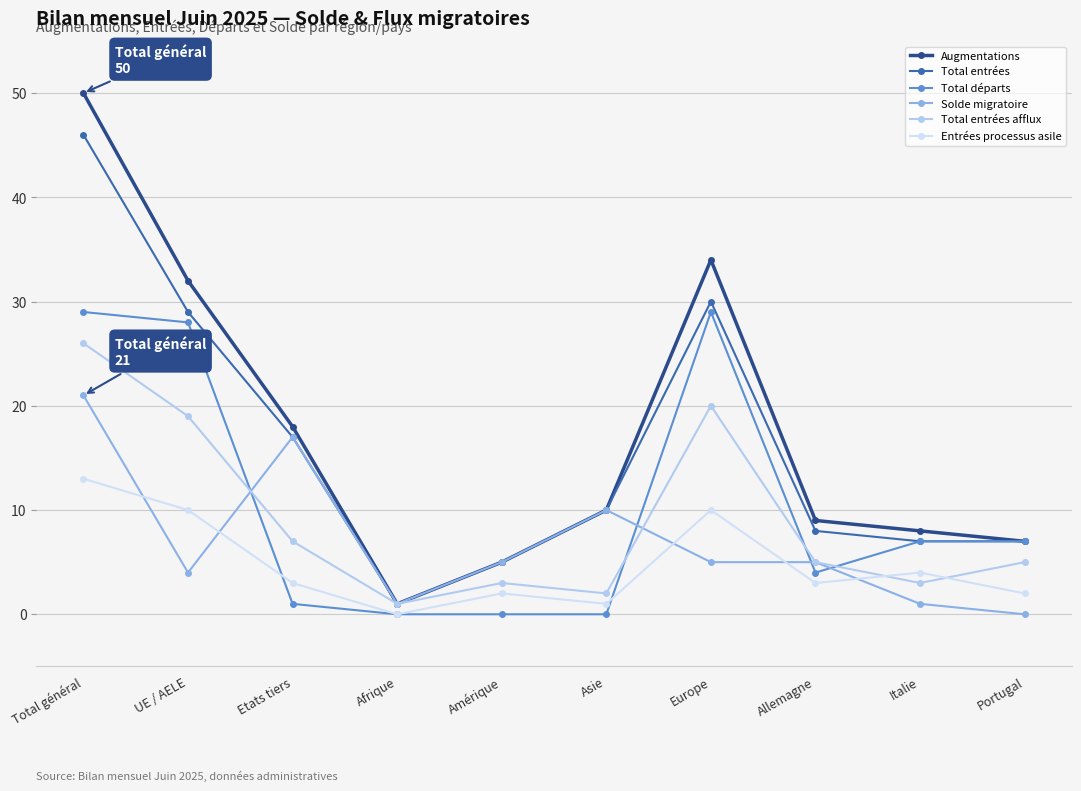

Reading left to right, transcribe all the data shown in this chart.

Augmentations: Total général=50	UE / AELE=32	Etats tiers=18	Afrique=1	Amérique=5	Asie=10	Europe=34	Allemagne=9	Italie=8	Portugal=7
Total entrées: Total général=46	UE / AELE=29	Etats tiers=17	Afrique=1	Amérique=5	Asie=10	Europe=30	Allemagne=8	Italie=7	Portugal=7
Total départs: Total général=29	UE / AELE=28	Etats tiers=1	Afrique=0	Amérique=0	Asie=0	Europe=29	Allemagne=4	Italie=7	Portugal=7
Solde migratoire: Total général=21	UE / AELE=4	Etats tiers=17	Afrique=1	Amérique=5	Asie=10	Europe=5	Allemagne=5	Italie=1	Portugal=0
Total entrées afflux: Total général=26	UE / AELE=19	Etats tiers=7	Afrique=1	Amérique=3	Asie=2	Europe=20	Allemagne=5	Italie=3	Portugal=5
Entrées processus asile: Total général=13	UE / AELE=10	Etats tiers=3	Afrique=0	Amérique=2	Asie=1	Europe=10	Allemagne=3	Italie=4	Portugal=2